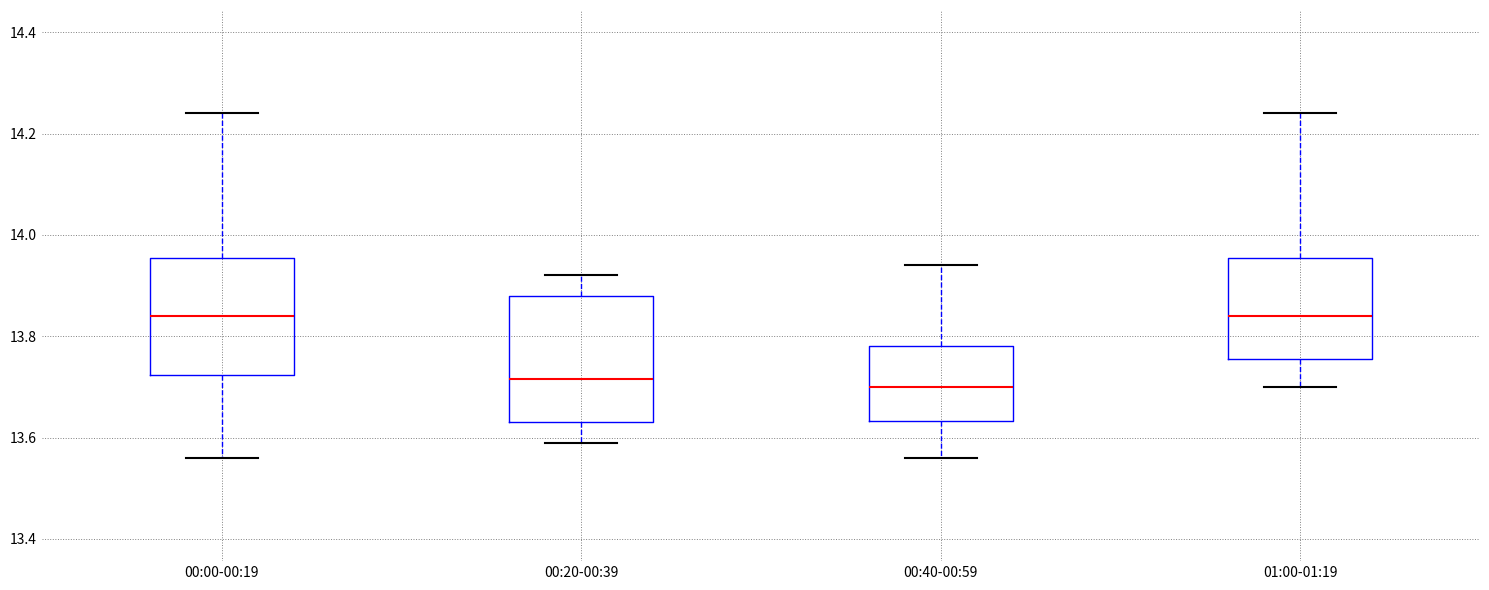

Where is the lower edge of the box for 00:40-00:59 on the y-axis? The values are not printed on the chart, so give them approximately, as read against the axis.

13.64